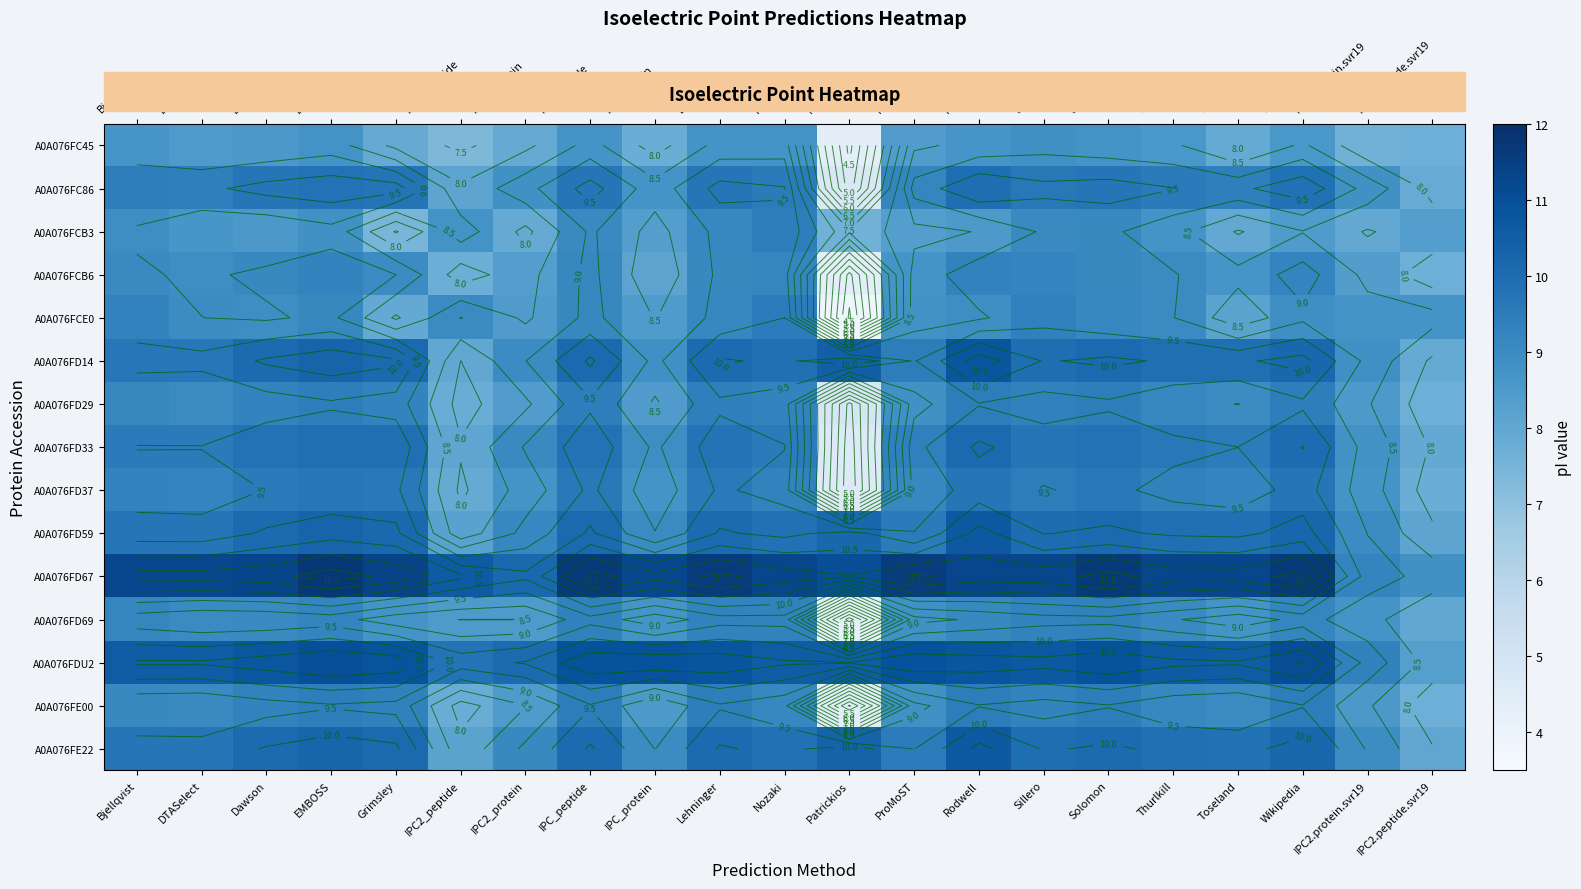

List the labels in order of A0A076FC45 value, smallest first.

Patrickios, IPC2_peptide, IPC2.protein.svr19, IPC2.peptide.svr19, IPC_protein, Grimsley, IPC2_protein, Toseland, ProMoST, DTASelect, Dawson, Thurlkill, Wikipedia, Bjellqvist, Rodwell, IPC_peptide, Lehninger, Solomon, EMBOSS, Nozaki, Sillero